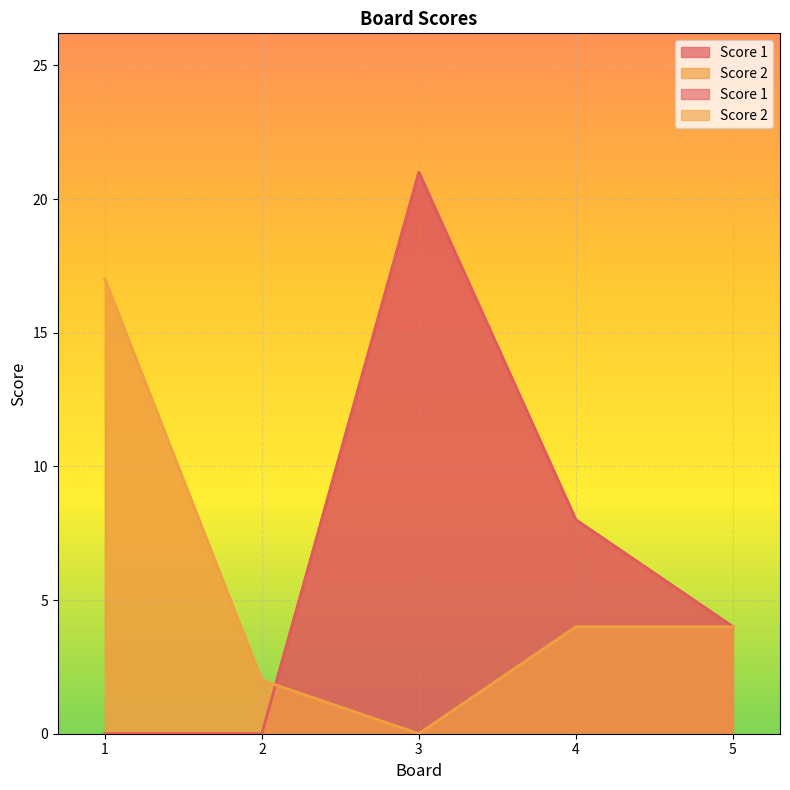

What is the value of the Score 2 point at the 2nd from the left?

2